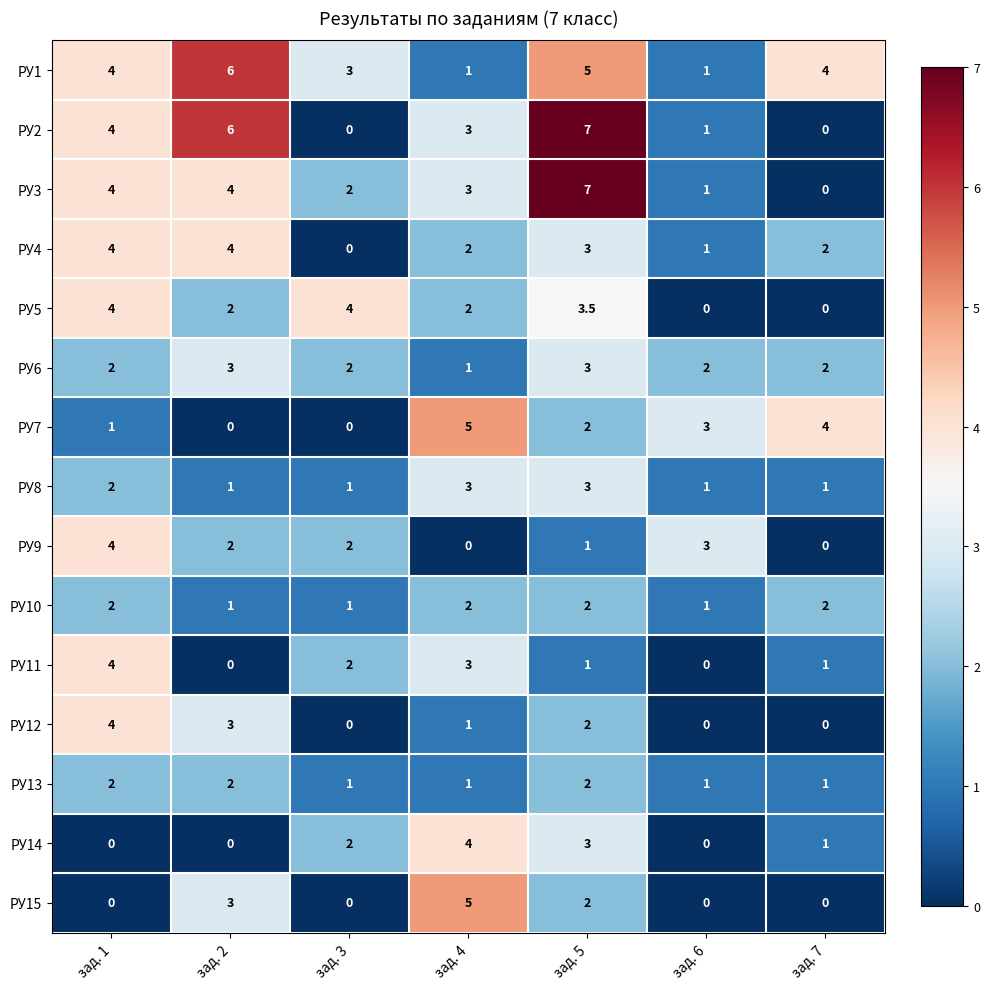

Is it true that РУ15 equals 0.0 at зад. 6?

True